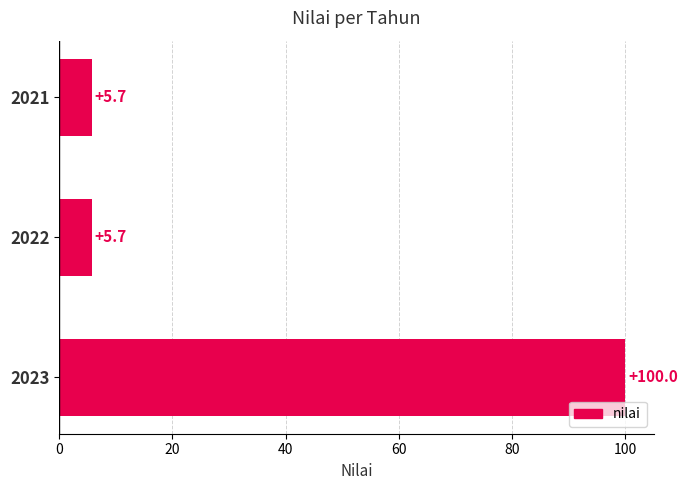

How many bars are there in total?

3